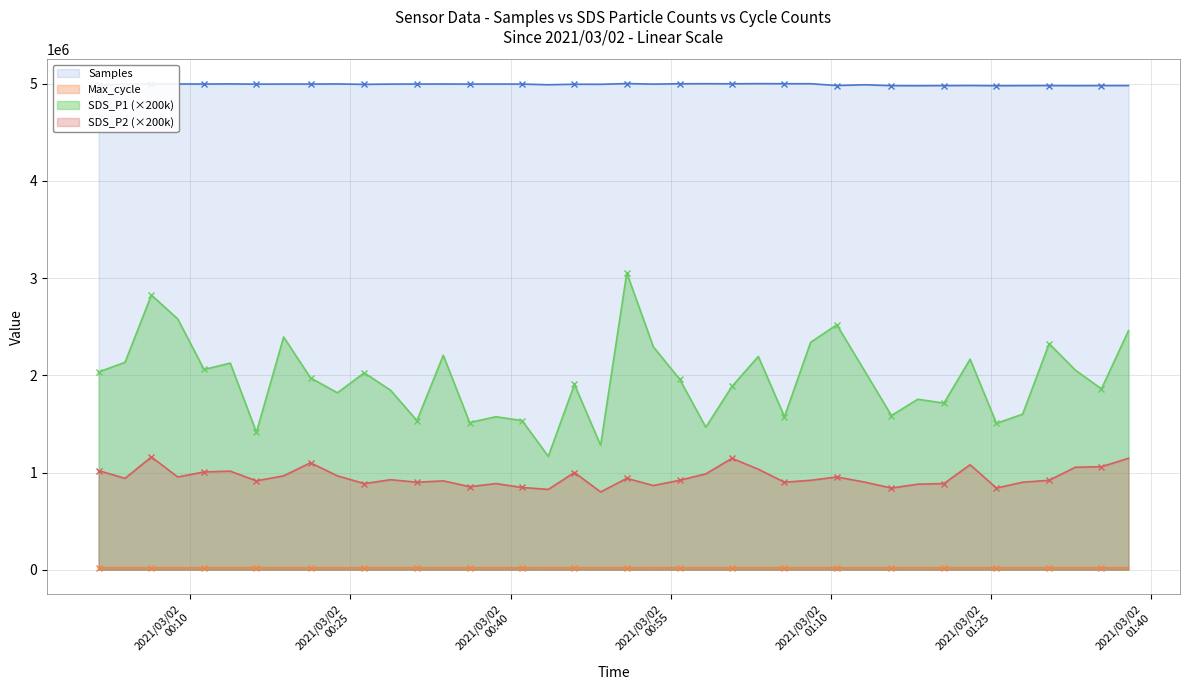

At how many categories does at least one series exceed 4692066?

40